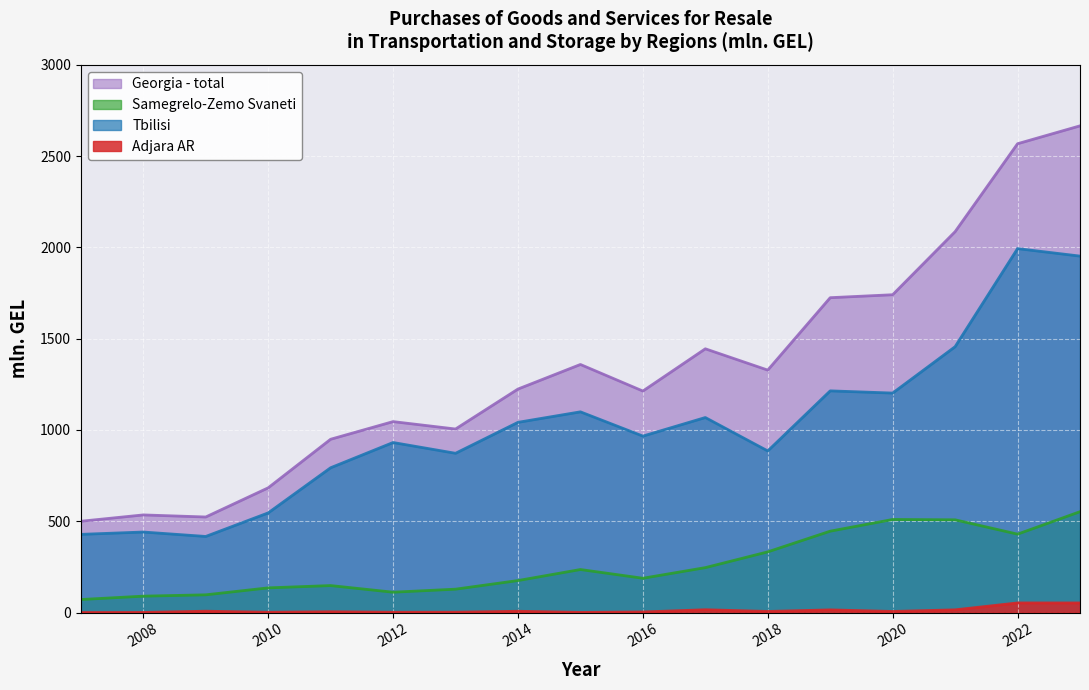

Rank the categories by Georgia - total value from lowest to highest.

2007, 2009, 2008, 2010, 2011, 2013, 2012, 2016, 2014, 2018, 2015, 2017, 2019, 2020, 2021, 2022, 2023